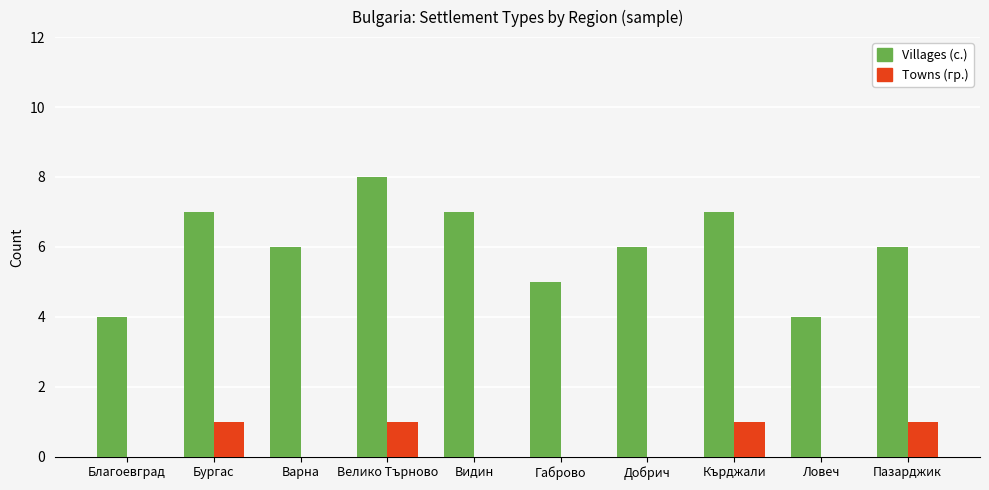

What is the total value across all series at Пазарджик?

7